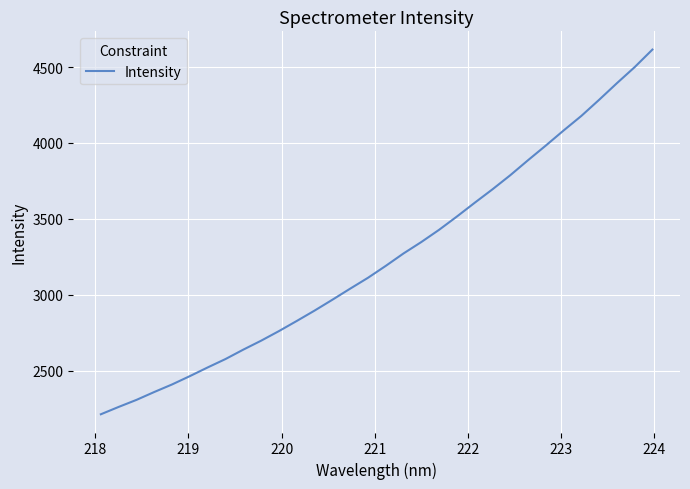

How many values are below 3190?

16